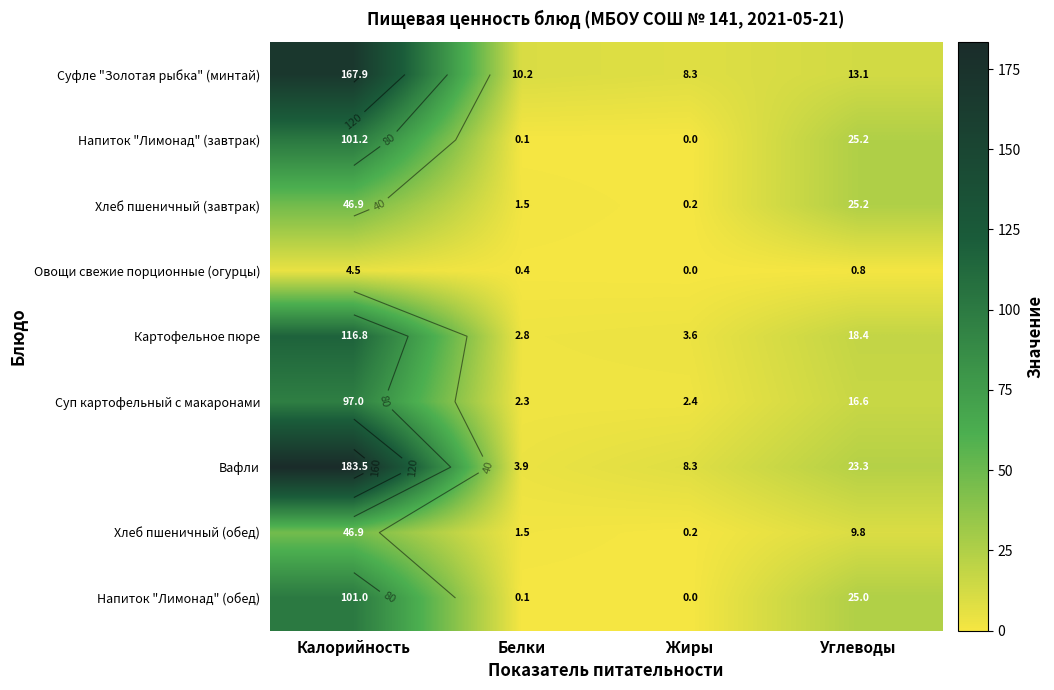

Which series has the largest total across all categories?

Вафли